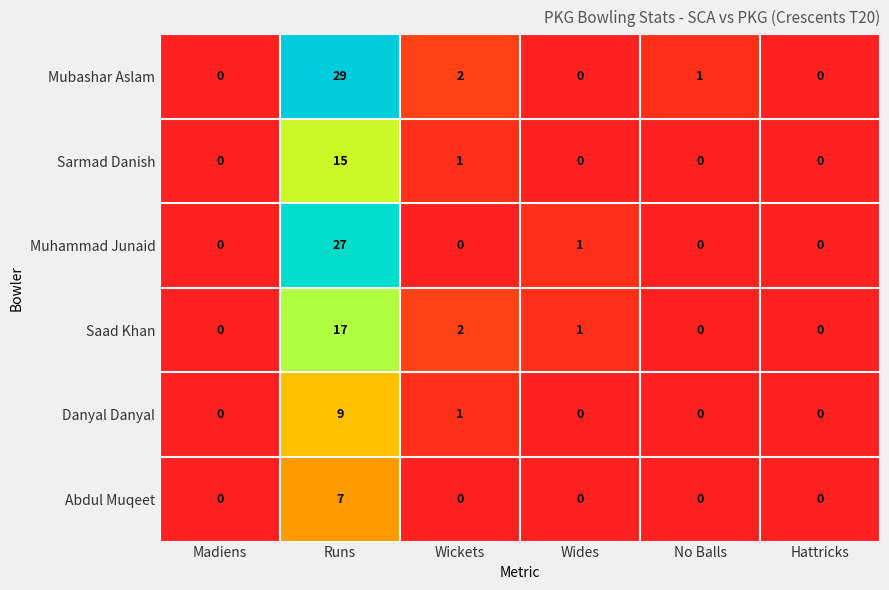

Which series has the largest range (max minus min)?

Mubashar Aslam